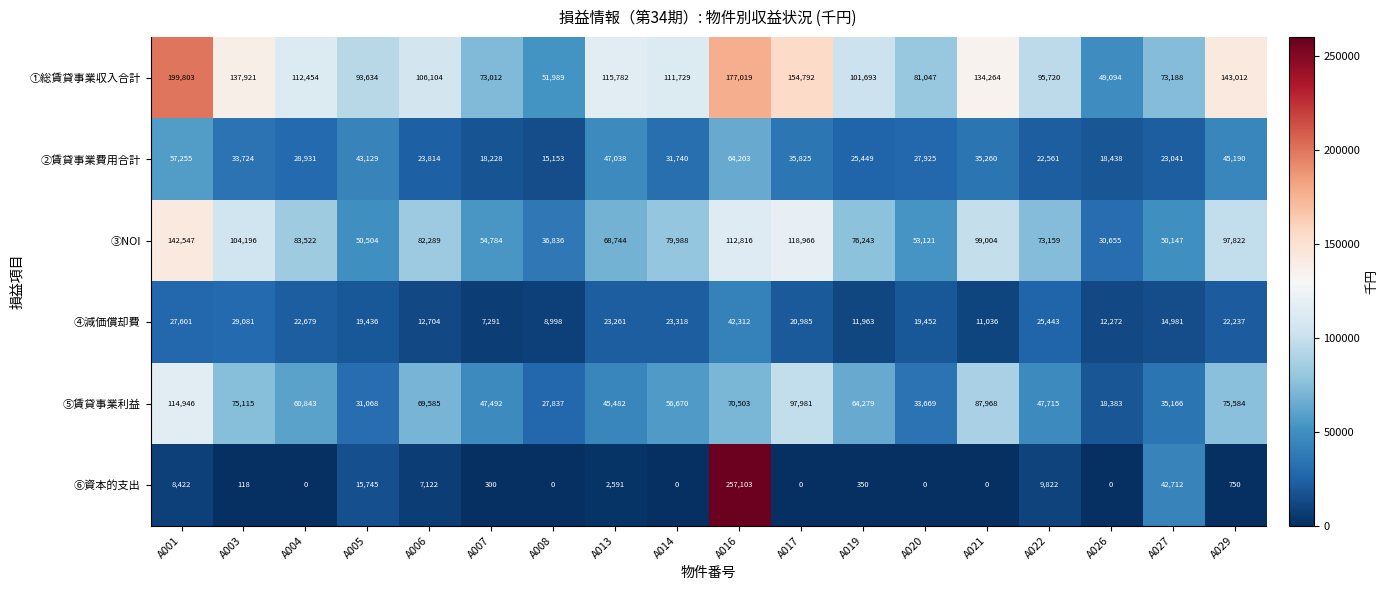

At which label does ①総賃貸事業収入合計 first exceed 111729?

A001